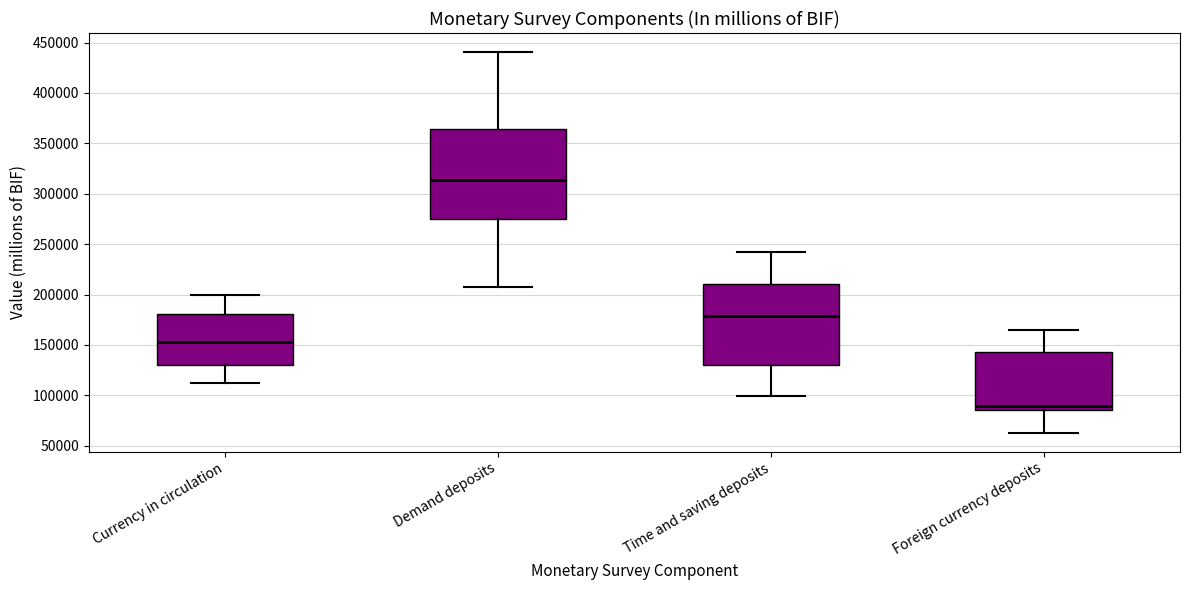

Reading left to right, transcribe this box plot: for each box, give where its median line is, the range the box spans, and where its two whiskers end, as read against the y-axis. The values are not printed on the chart, so give them approximately, as read against the axis.

Currency in circulation: median 155000, box 130000 to 180000, whiskers 115000 to 200000
Demand deposits: median 315000, box 275000 to 365000, whiskers 205000 to 440000
Time and saving deposits: median 180000, box 130000 to 210000, whiskers 100000 to 245000
Foreign currency deposits: median 90000, box 85000 to 145000, whiskers 65000 to 165000